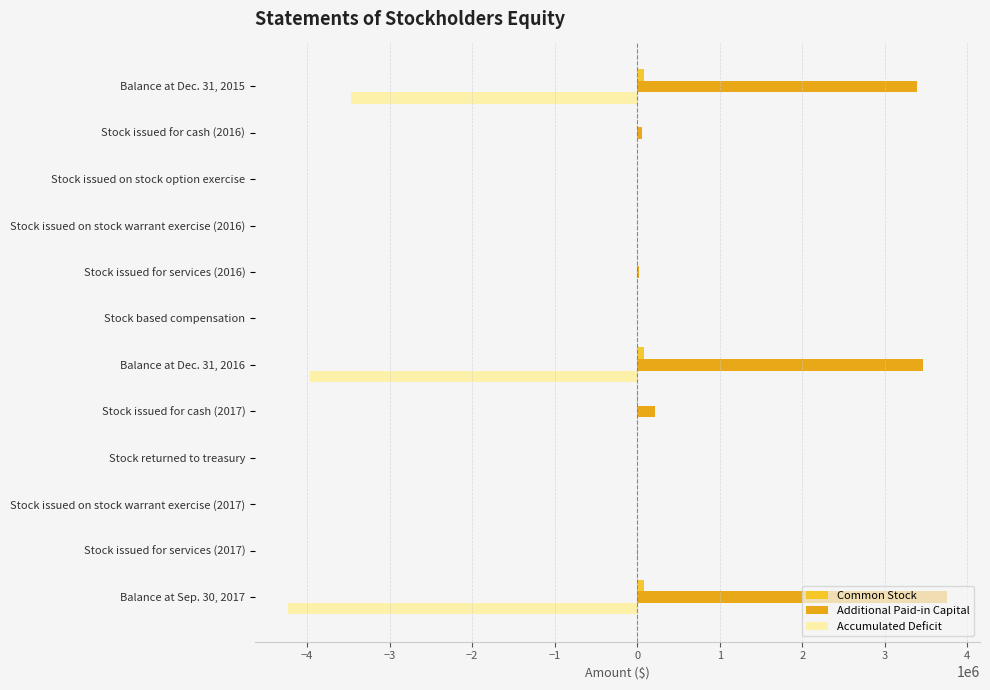

Which series has the largest total across all categories?

Additional Paid-in Capital